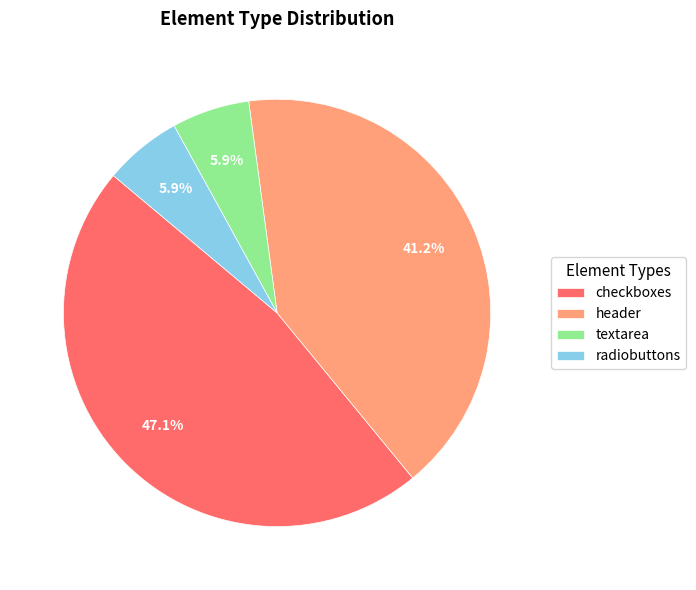

To the nearest percent, what is the average slice percentage?

25%